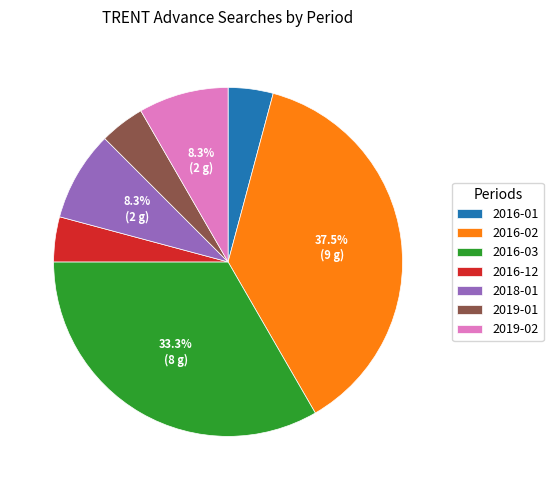

How many slices are in this pie chart?

7